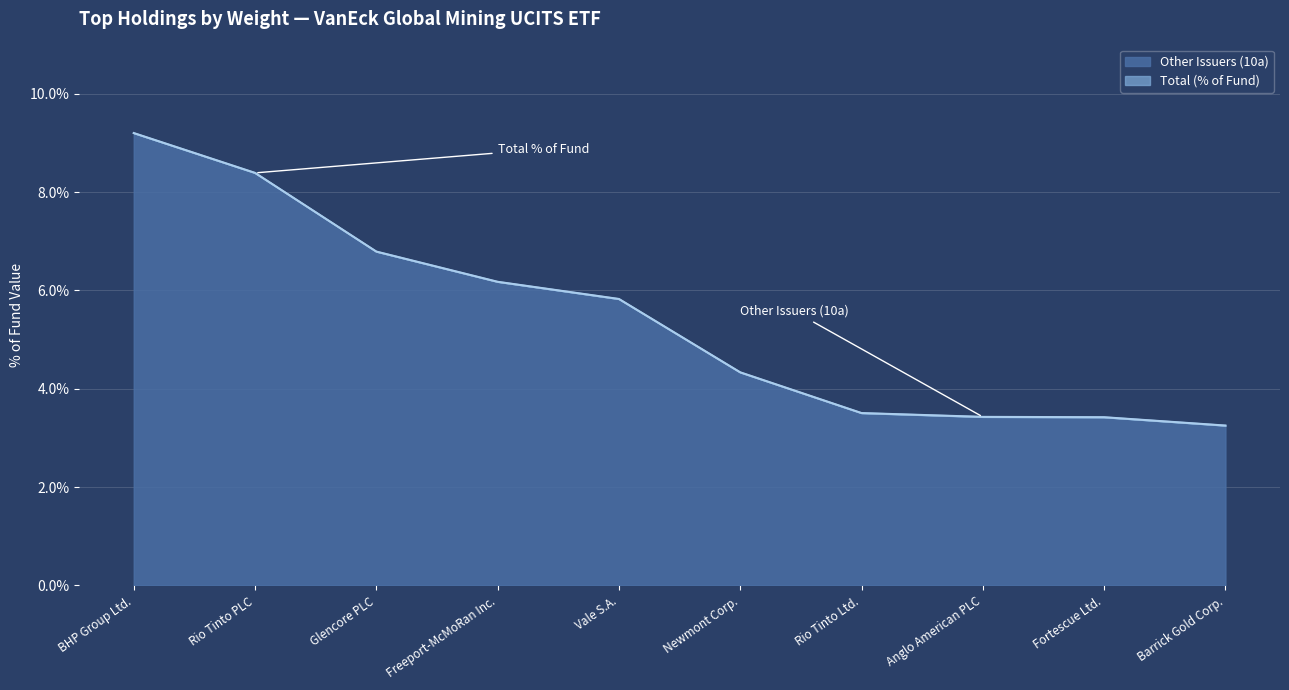

Between Glencore PLC and Fortescue Ltd., which series saw the biggest shift?

Total (% of Fund)